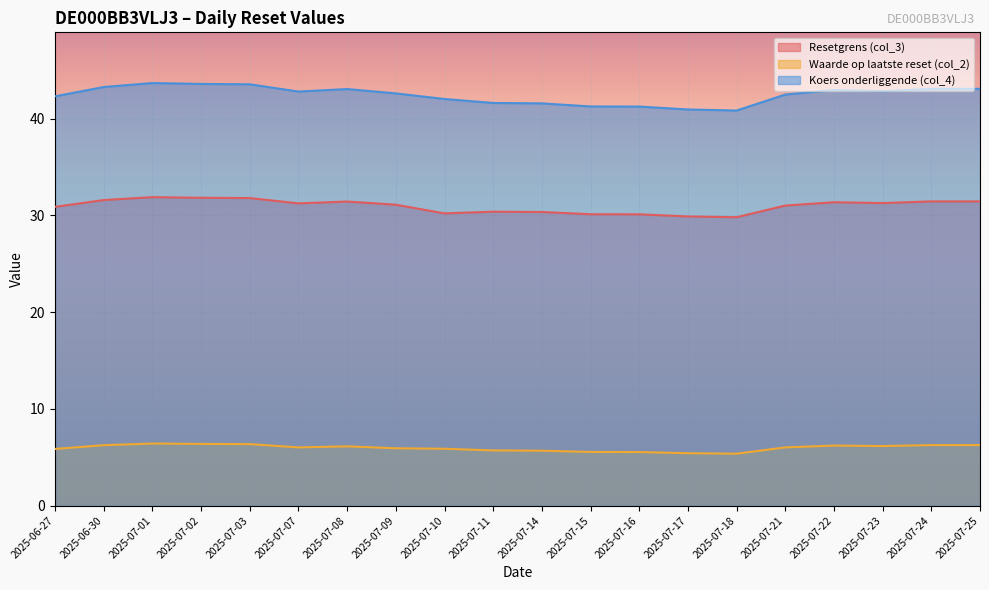

List the series in order of their overall mean, lowest first.

Waarde op laatste reset (col_2), Resetgrens (col_3), Koers onderliggende (col_4)